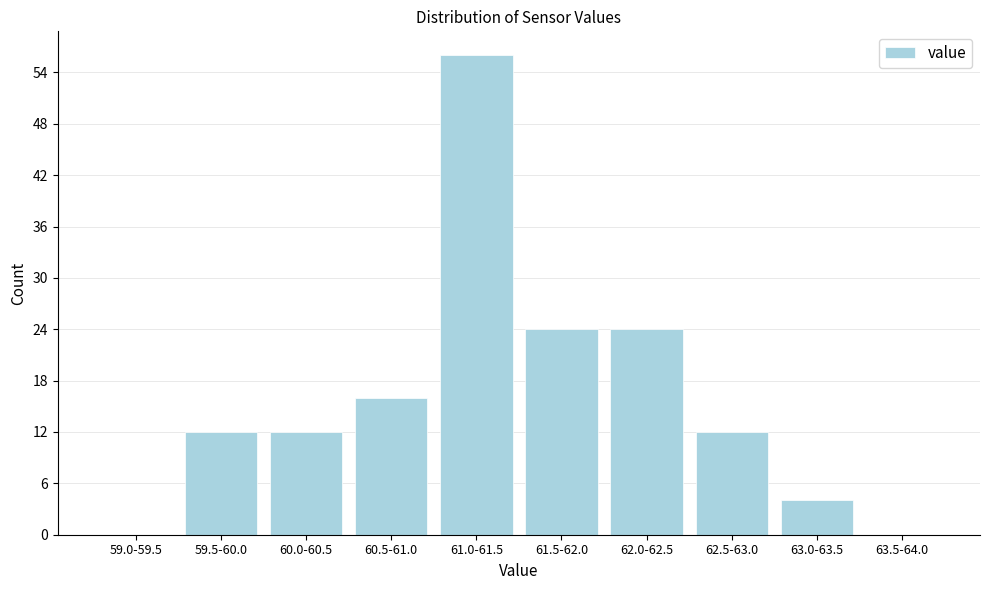

Reading left to right, what are all the values shown in this chart?

59.0-59.5=0	59.5-60.0=12	60.0-60.5=12	60.5-61.0=16	61.0-61.5=56	61.5-62.0=24	62.0-62.5=24	62.5-63.0=12	63.0-63.5=4	63.5-64.0=0